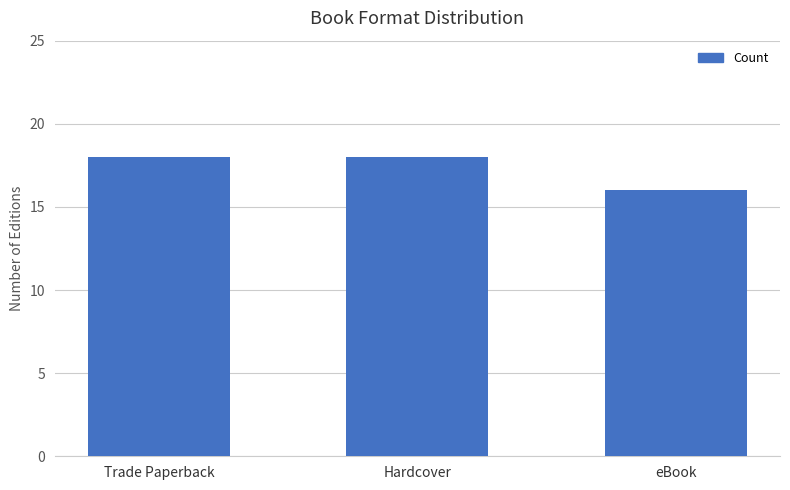

What position from the right is eBook?

1